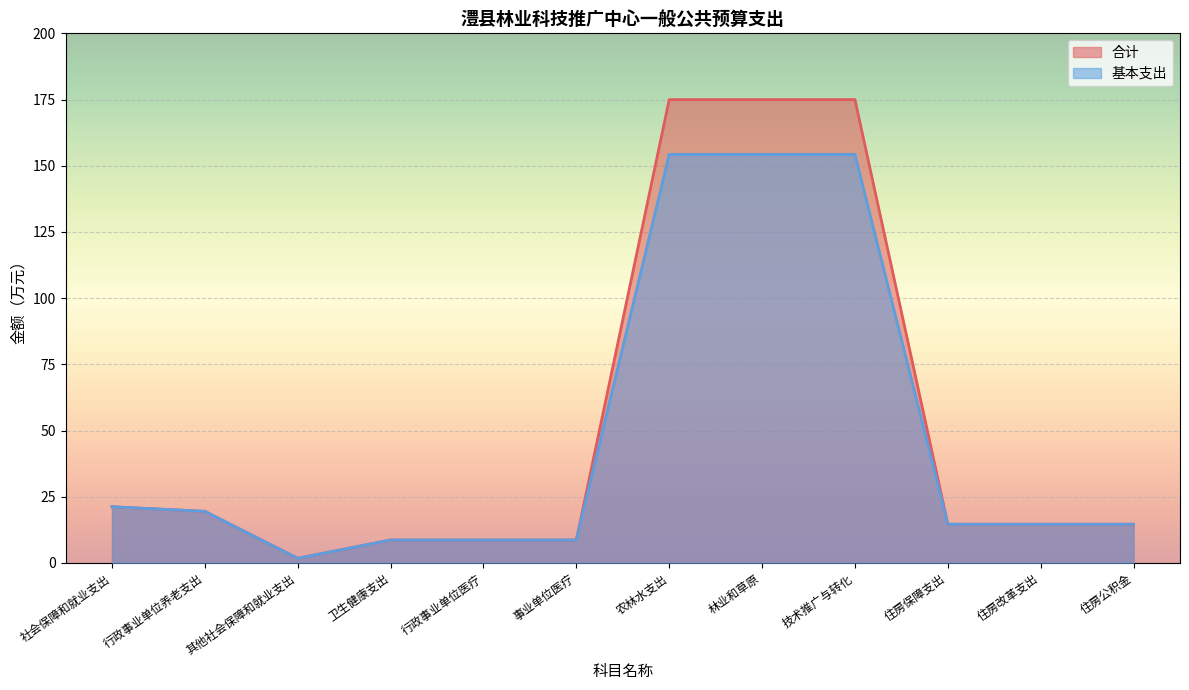

Reading left to right, what are all the values shown in this chart?

合计: 社会保障和就业支出=21.2	行政事业单位养老支出=19.5	其他社会保障和就业支出=1.7	卫生健康支出=8.7	行政事业单位医疗=8.7	事业单位医疗=8.7	农林水支出=175.0	林业和草原=175.0	技术推广与转化=175.0	住房保障支出=14.6	住房改革支出=14.6	住房公积金=14.6
基本支出: 社会保障和就业支出=21.2	行政事业单位养老支出=19.5	其他社会保障和就业支出=1.7	卫生健康支出=8.7	行政事业单位医疗=8.7	事业单位医疗=8.7	农林水支出=154.3	林业和草原=154.3	技术推广与转化=154.3	住房保障支出=14.6	住房改革支出=14.6	住房公积金=14.6